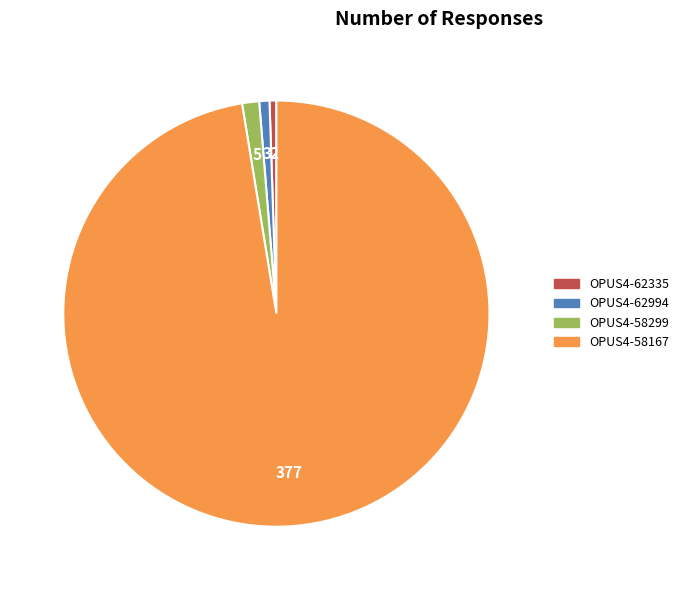

Do OPUS4-58167 and OPUS4-62994 together represent more than half of the pie?

Yes